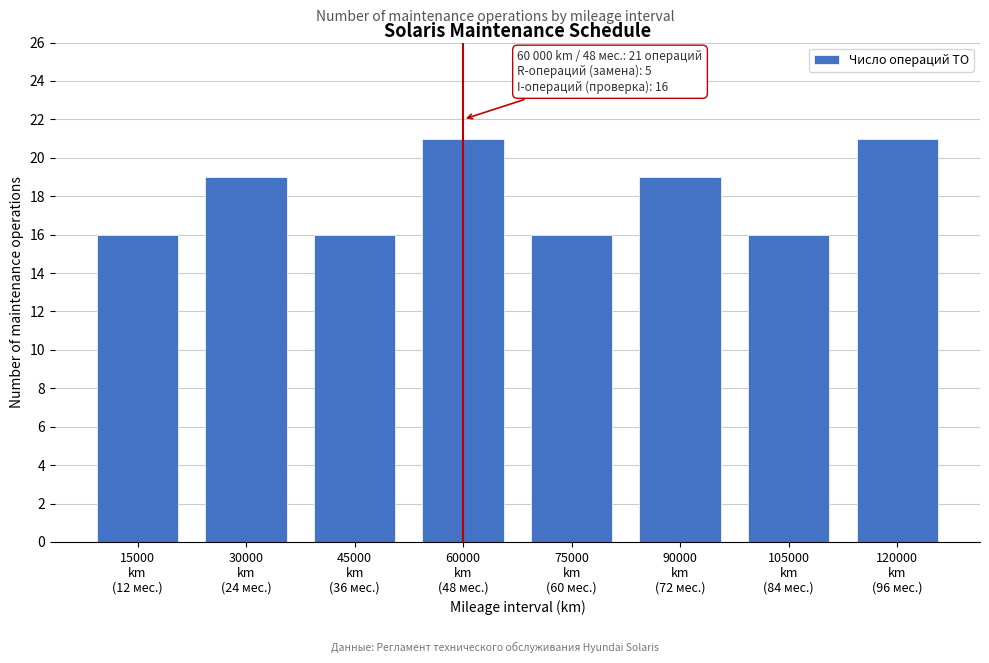

Reading left to right, transcribe all the data shown in this chart.

16	19	16	21	16	19	16	21